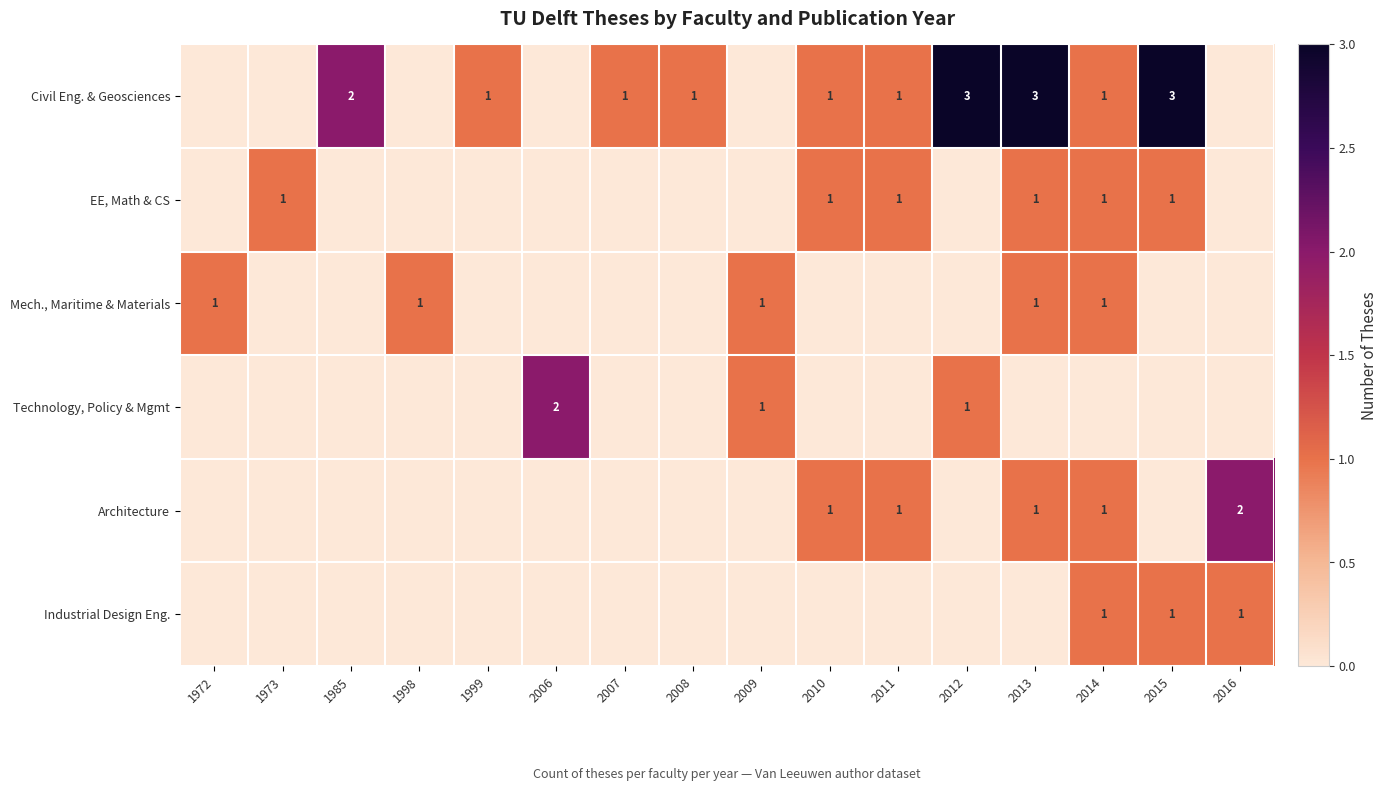

Is it true that Civil Eng. & Geosciences equals 2 at 2008?

False